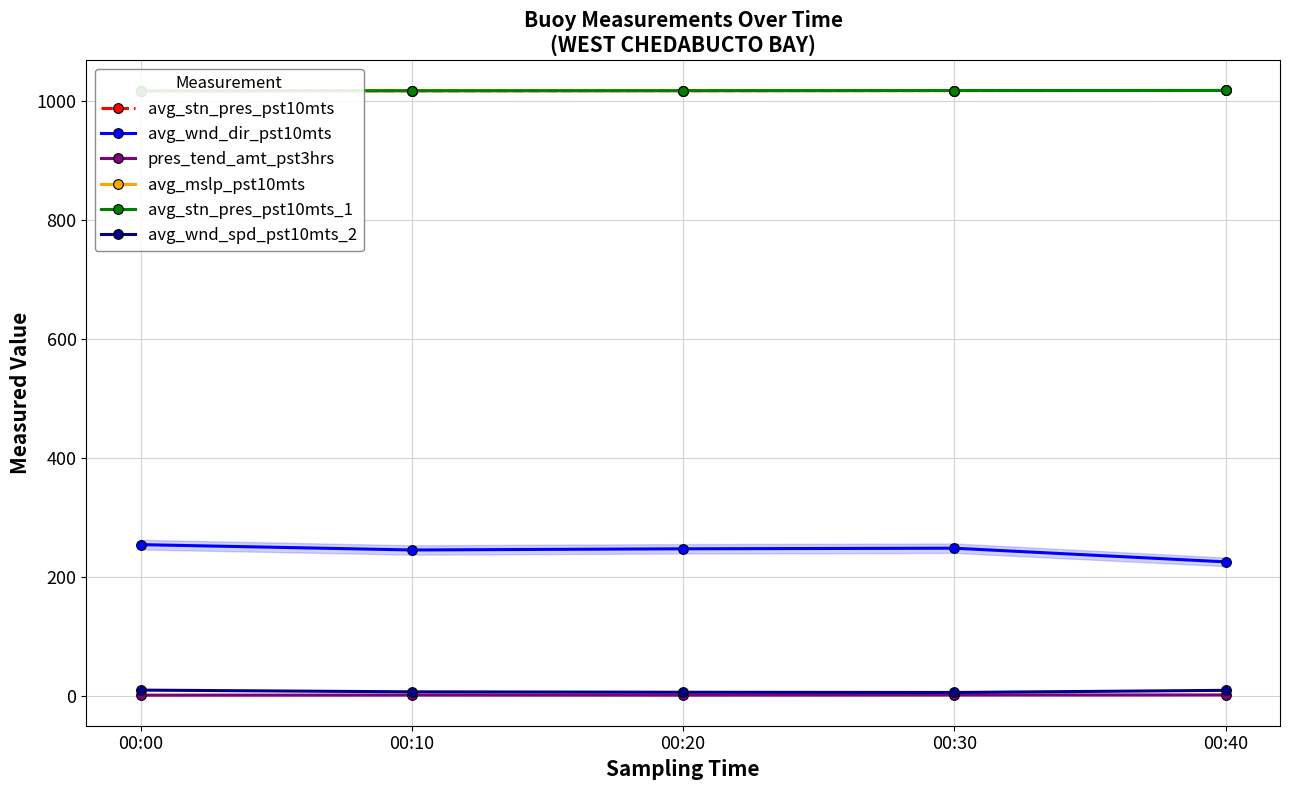

How many interior local valleys does the pres_tend_amt_pst3hrs series have?

1